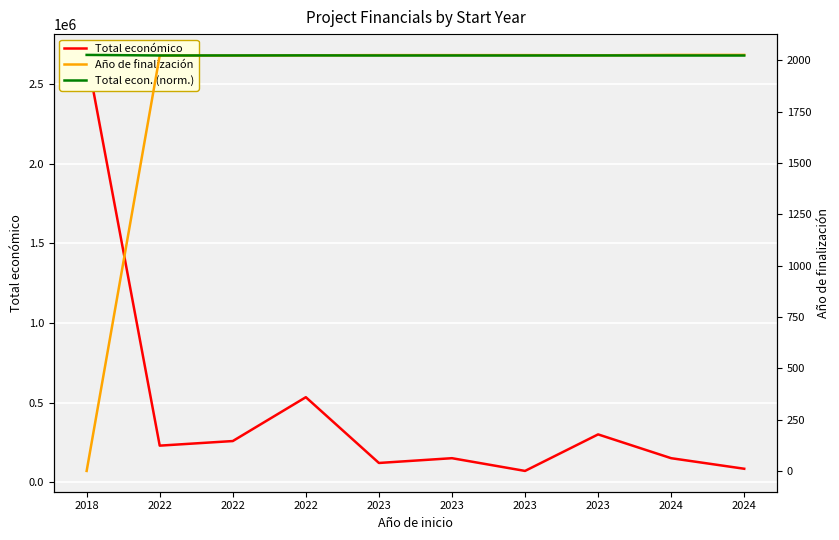

What are all the series names shown in the legend?

Total económico, Año de finalización, Total econ. (norm.)